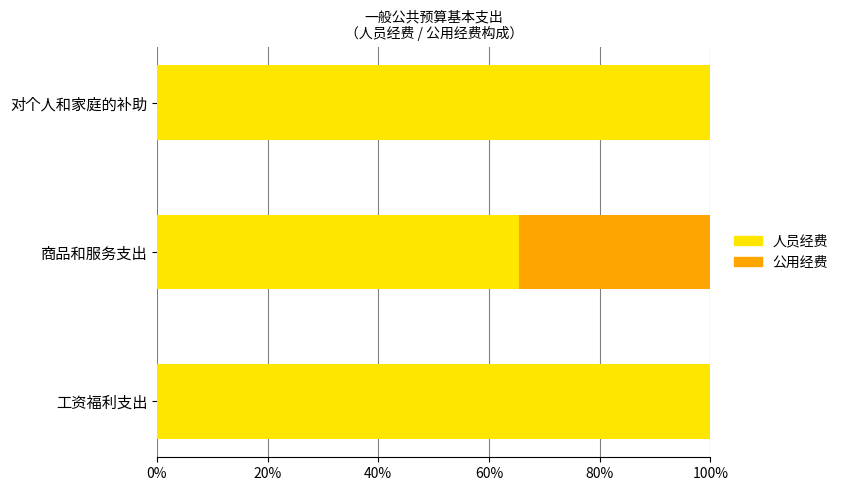

What is the total value across all series at 工资福利支出?

100.0